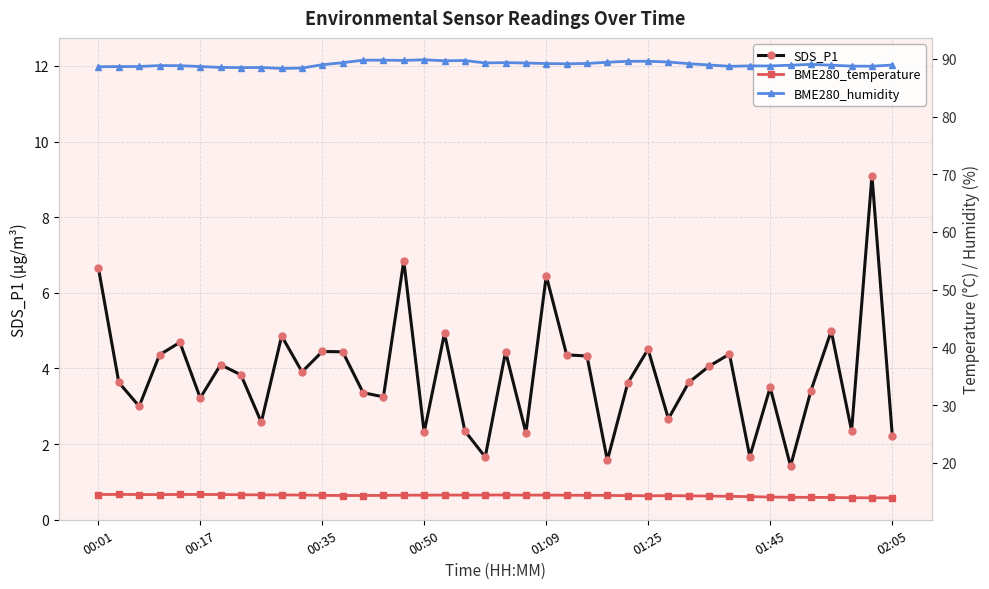

True or false: BME280_humidity and SDS_P1 intersect in this chart.

False